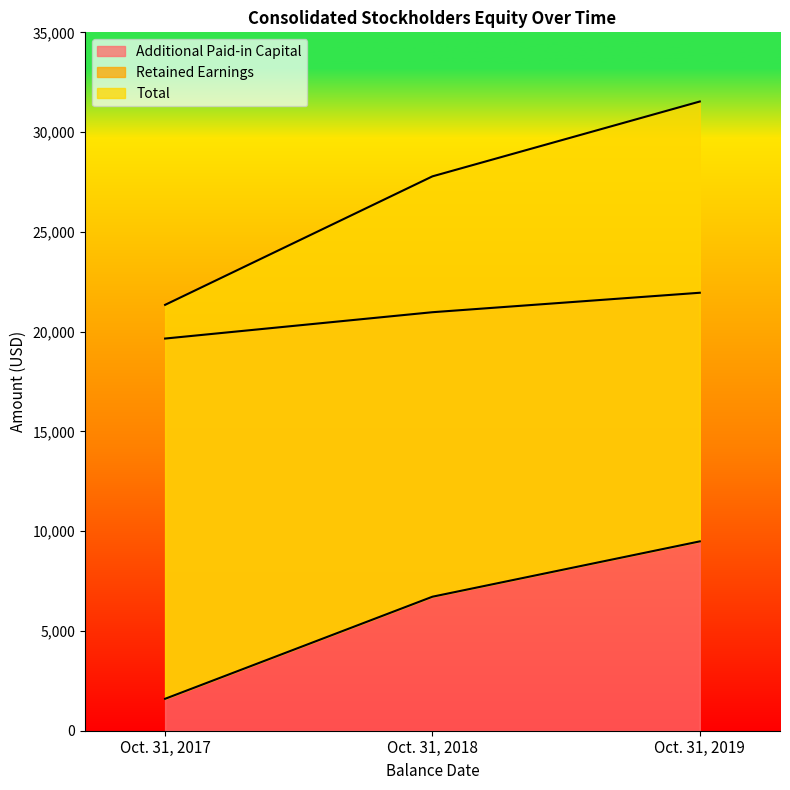

At which category is the sum across all series the highest?

Oct. 31, 2019